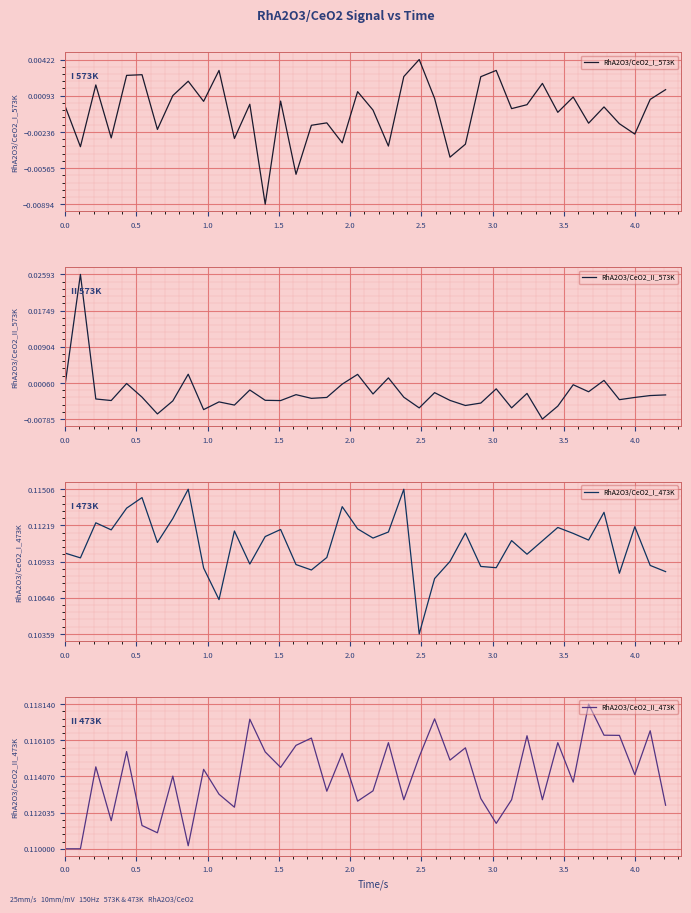

True or false: RhA2O3/CeO2_II_473K and RhA2O3/CeO2_II_573K cross at least once.

False